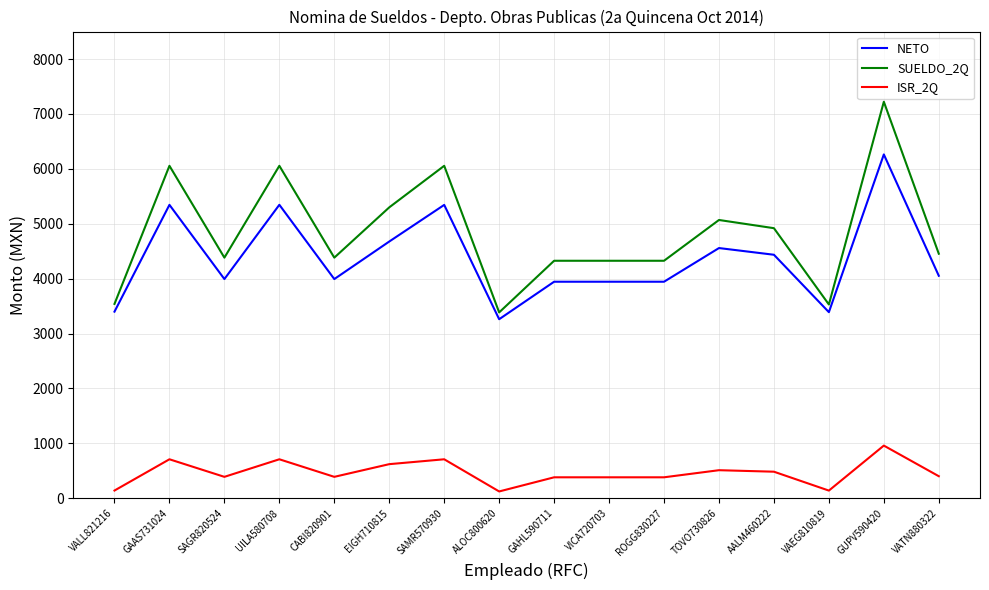

How many lines are shown in the chart?

3